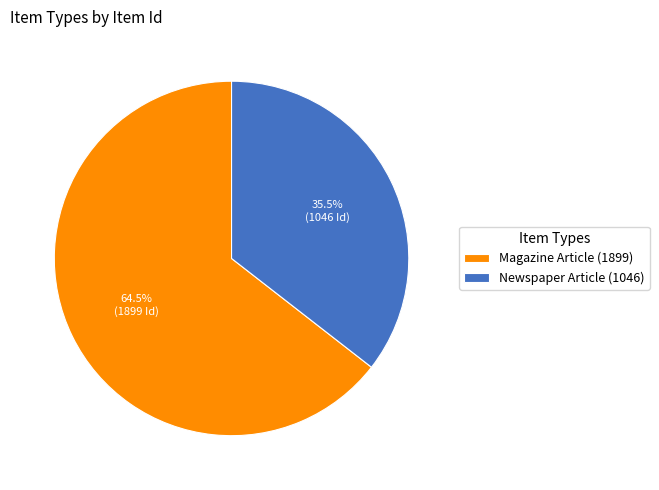

True or false: Magazine Article (1899) accounts for 51% of the total.

False